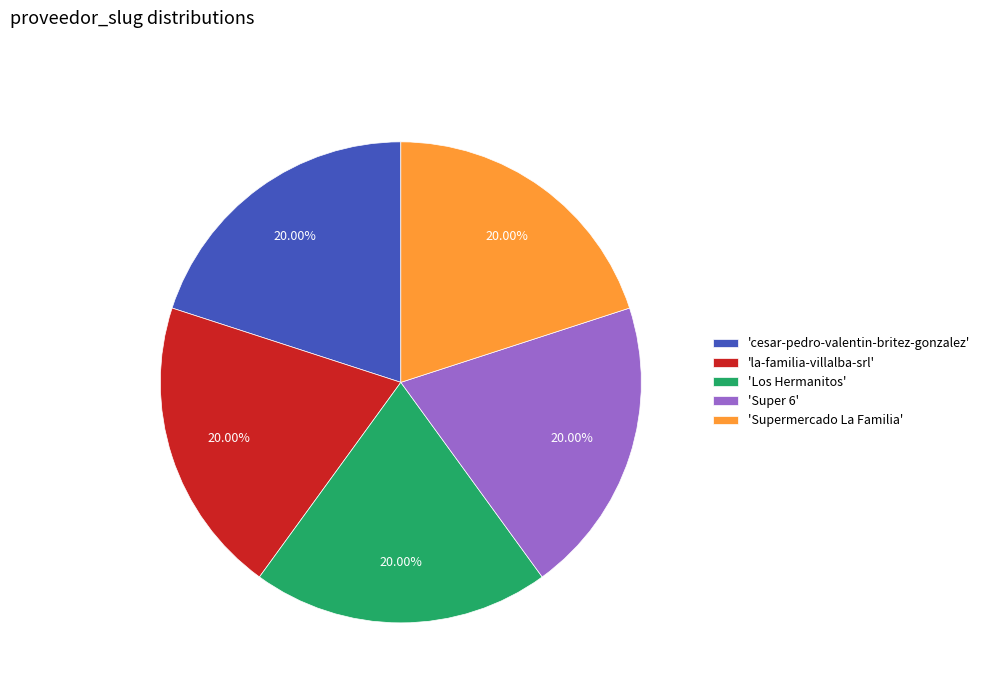

Approximately how many times larger is the value at 'la-familia-villalba-srl' compared to 'Los Hermanitos'?

1.0